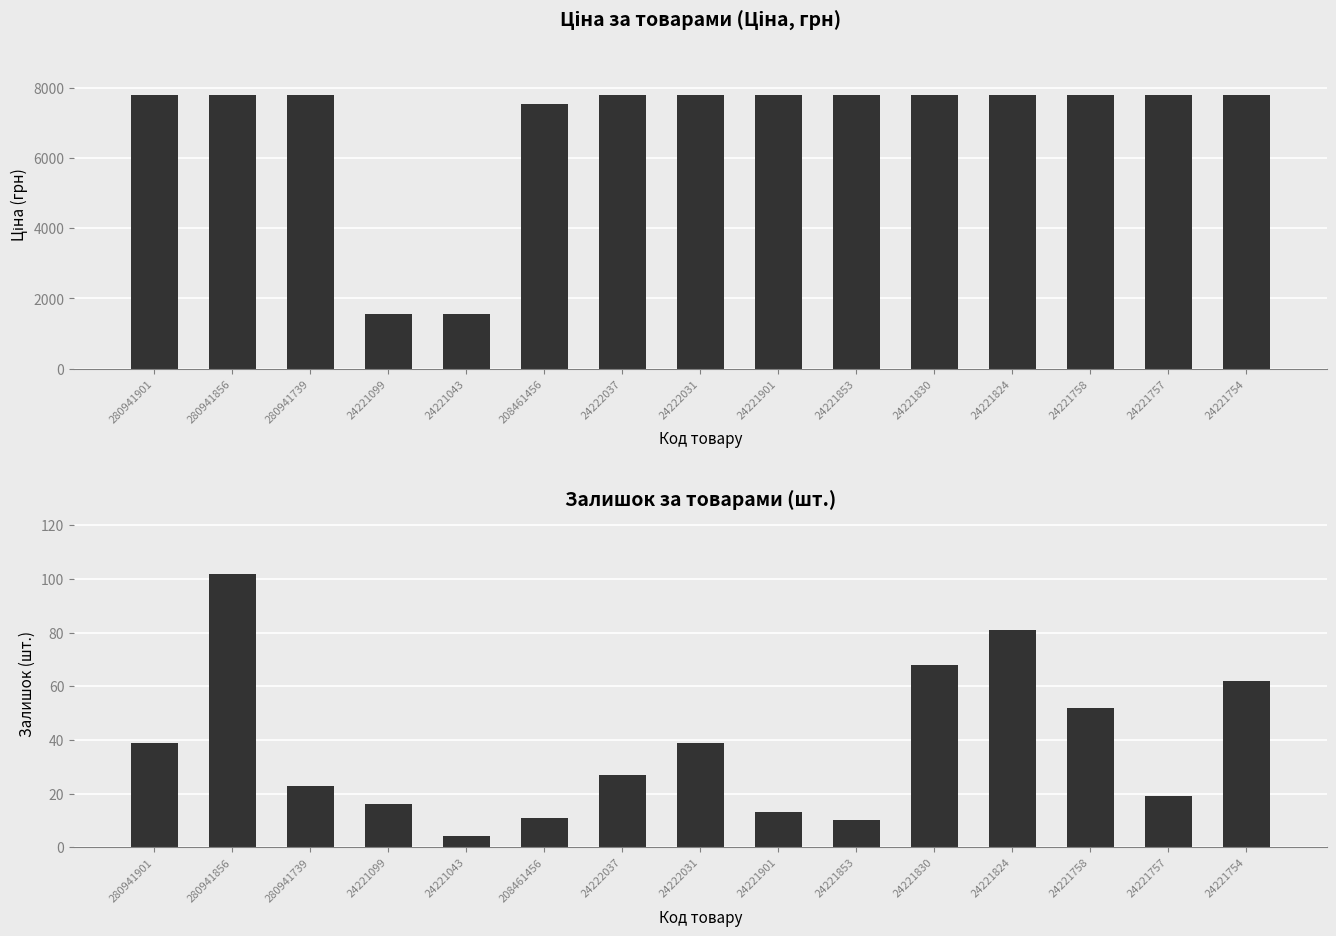

What is the label of the 7th bar from the left?

24222037